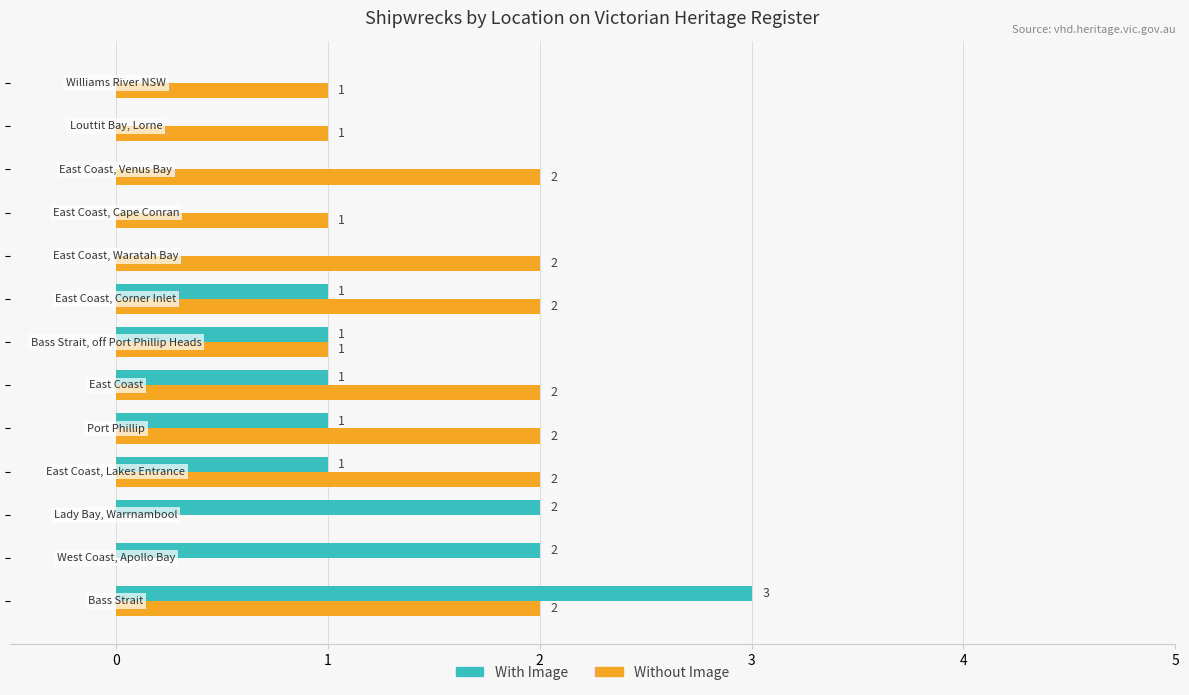

Which series has the largest range (max minus min)?

With Image